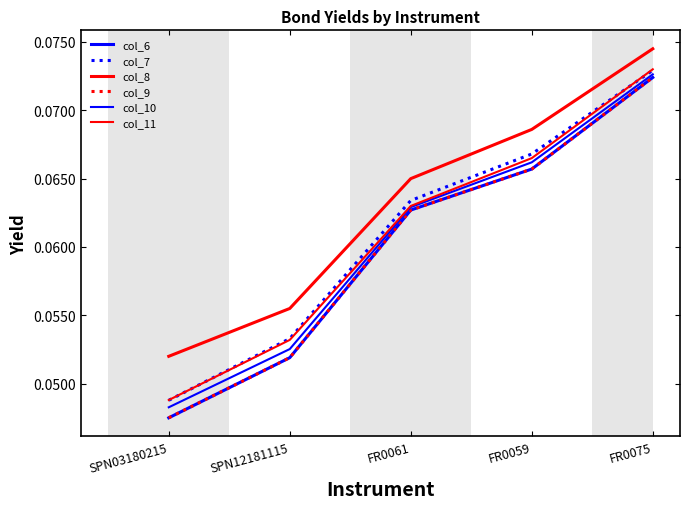

What is the sum of the col_11 values at FR0059 and SPN12181115?

0.1